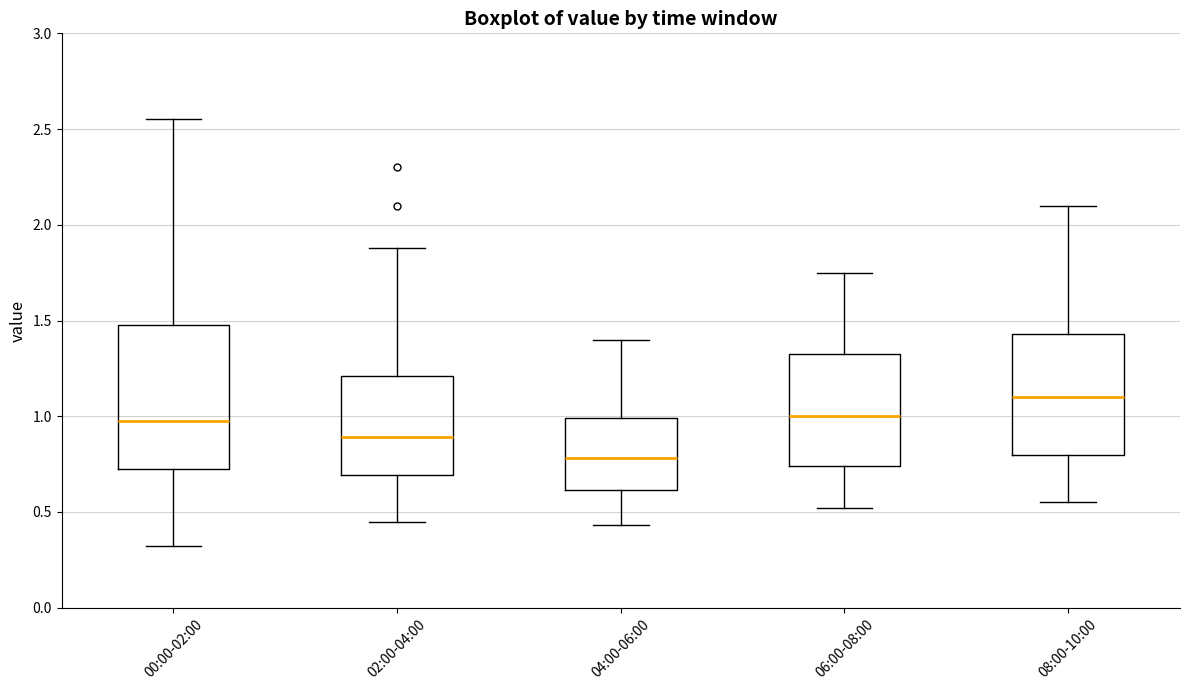

Which box has the highest median line?

08:00-10:00